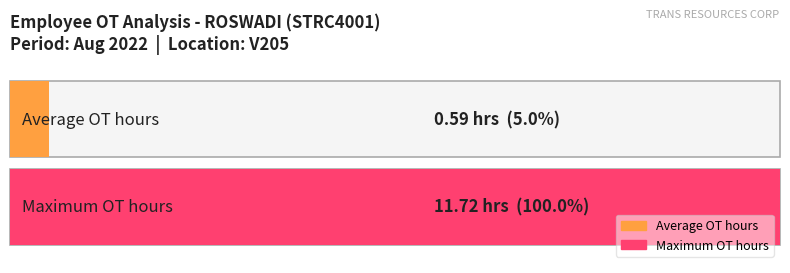

The value at 30 is 0.0. True or false?

True